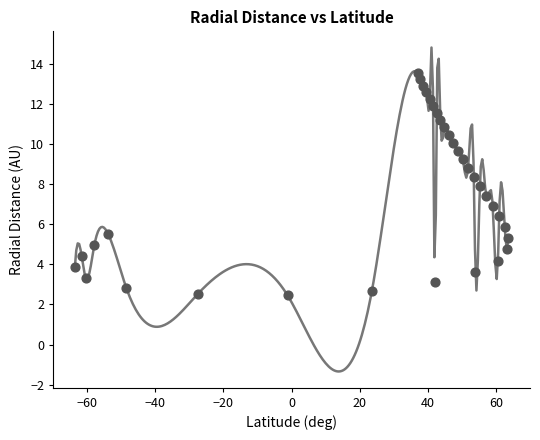

What is the range of Y values (max minus min)?

11.1